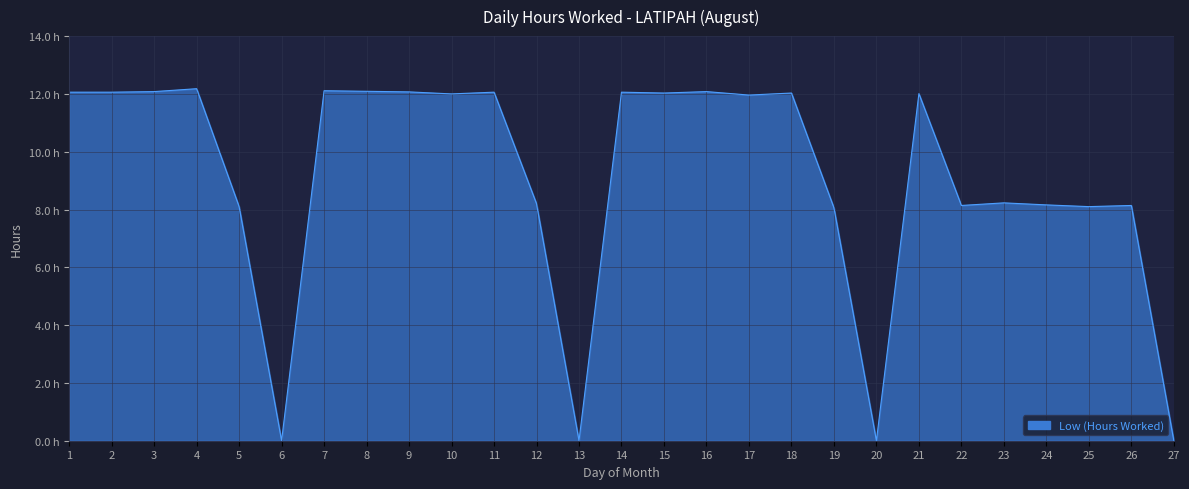

True or false: the data shows 18.0 at 16.

False